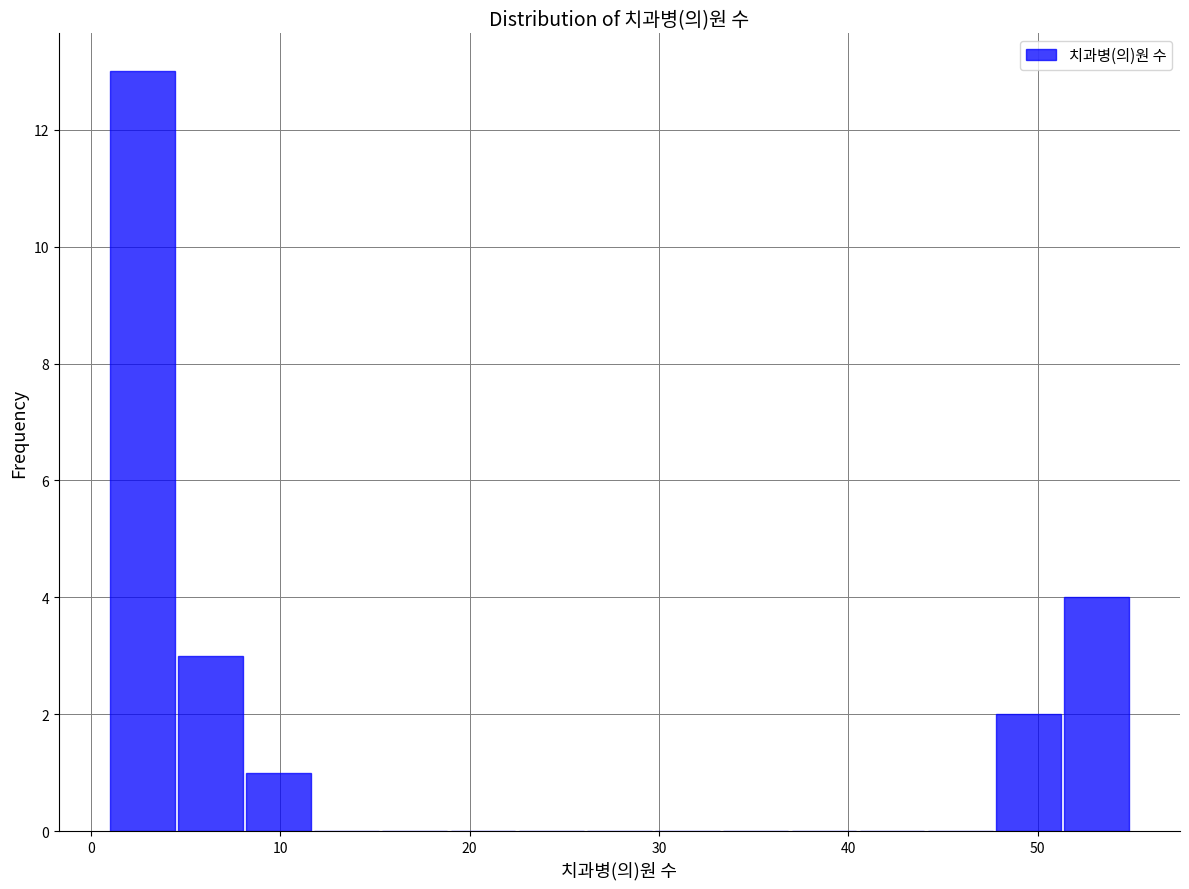

Around what value on the x-axis is the tallest bar? Give the approximate position of its centre, as read against the axis.

3